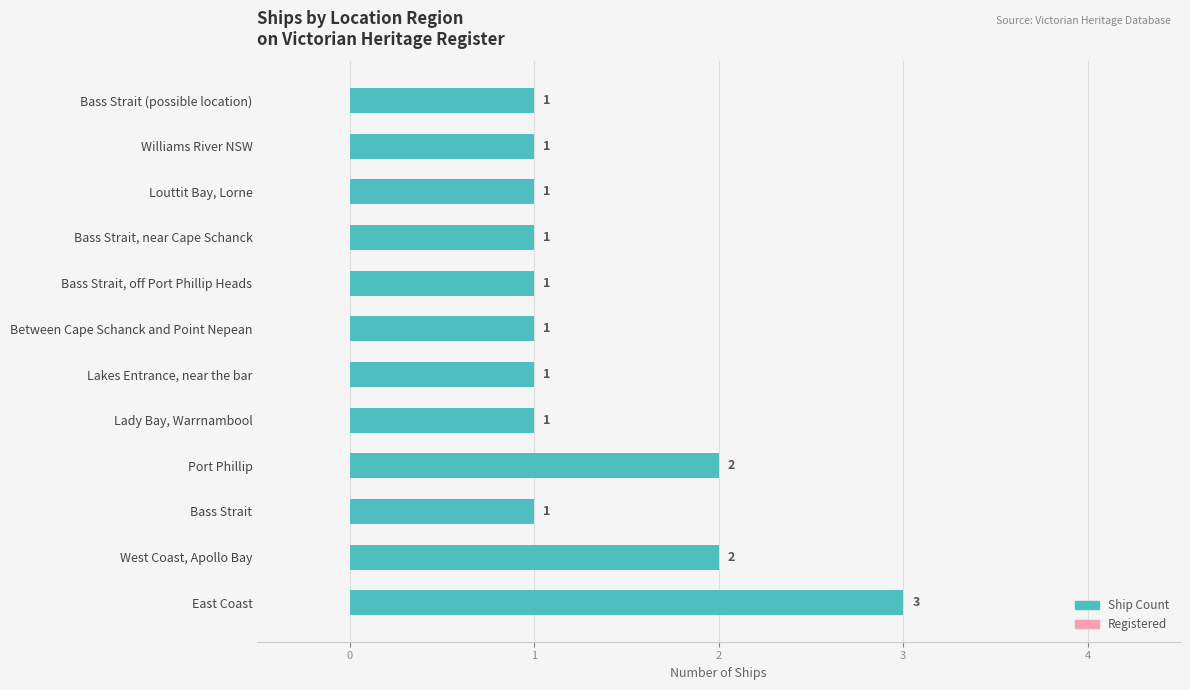

How many values are between 1 and 2?

11